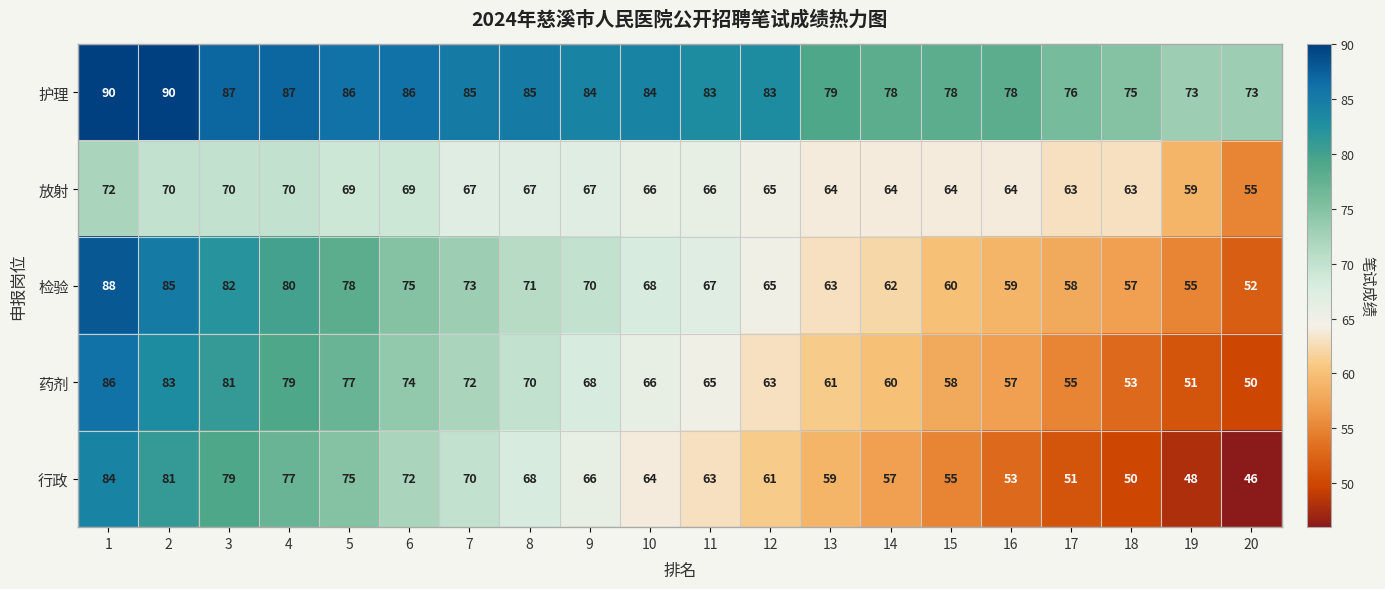

Count the number of data series in this chart.

5